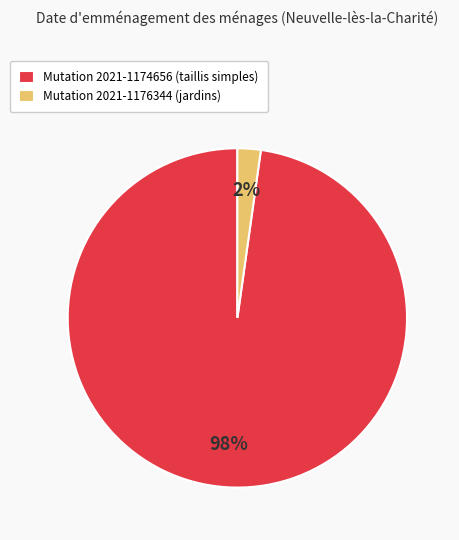

Which slice is the largest?

Mutation 2021-1174656 (taillis simples)